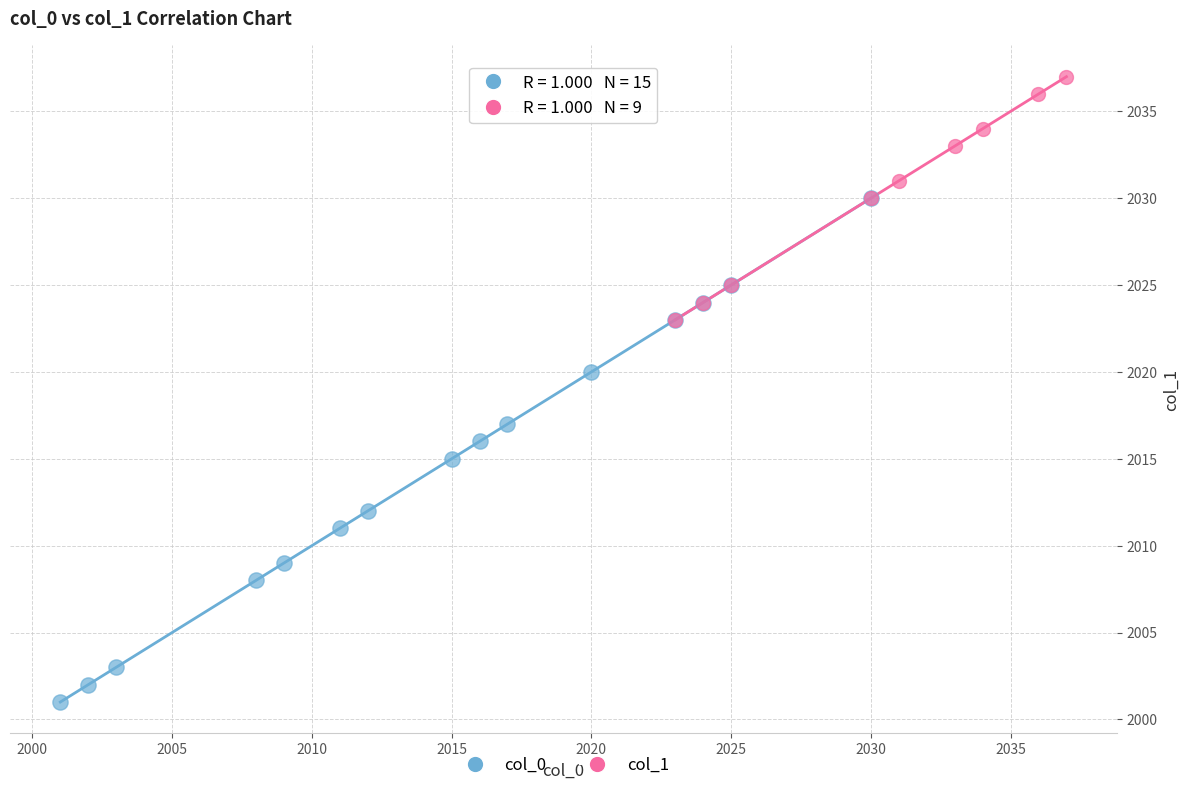

Which series contains the highest Y value?

col_1